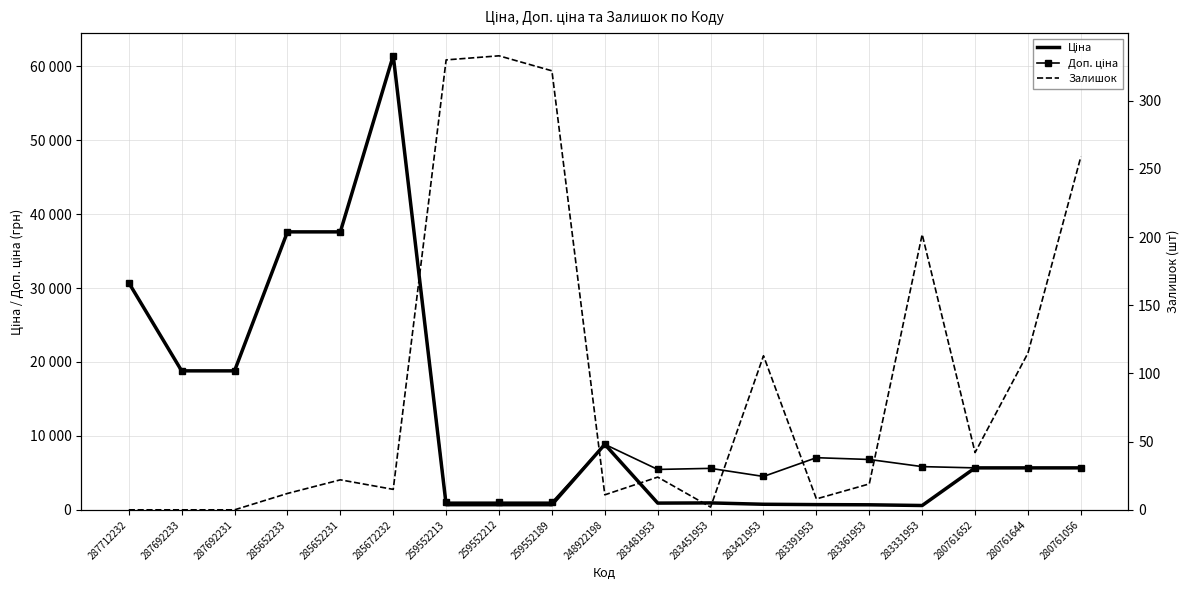

How many values in the Ціна series are below 5673?

9